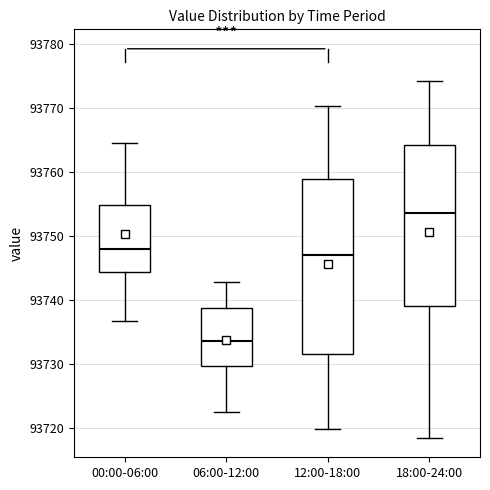

Reading left to right, transcribe this box plot: for each box, give where its median line is, the range the box spans, and where its two whiskers end, as read against the y-axis. The values are not printed on the chart, so give them approximately, as read against the axis.

00:00-06:00: median 93748, box 93744 to 93755, whiskers 93737 to 93764
06:00-12:00: median 93734, box 93730 to 93739, whiskers 93723 to 93743
12:00-18:00: median 93747, box 93732 to 93759, whiskers 93720 to 93770
18:00-24:00: median 93754, box 93739 to 93764, whiskers 93719 to 93774